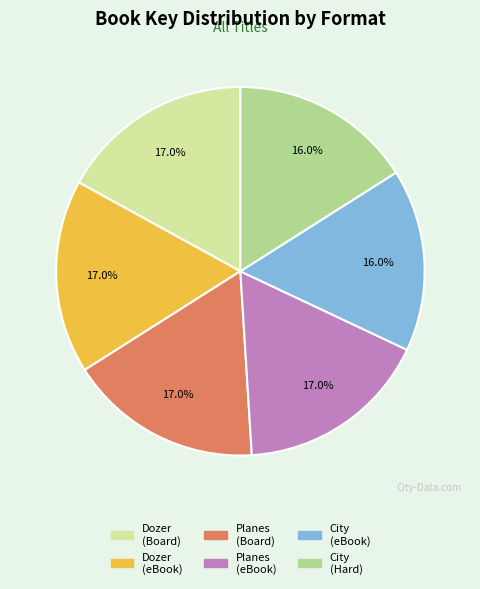

Is there a majority slice in this chart?

No